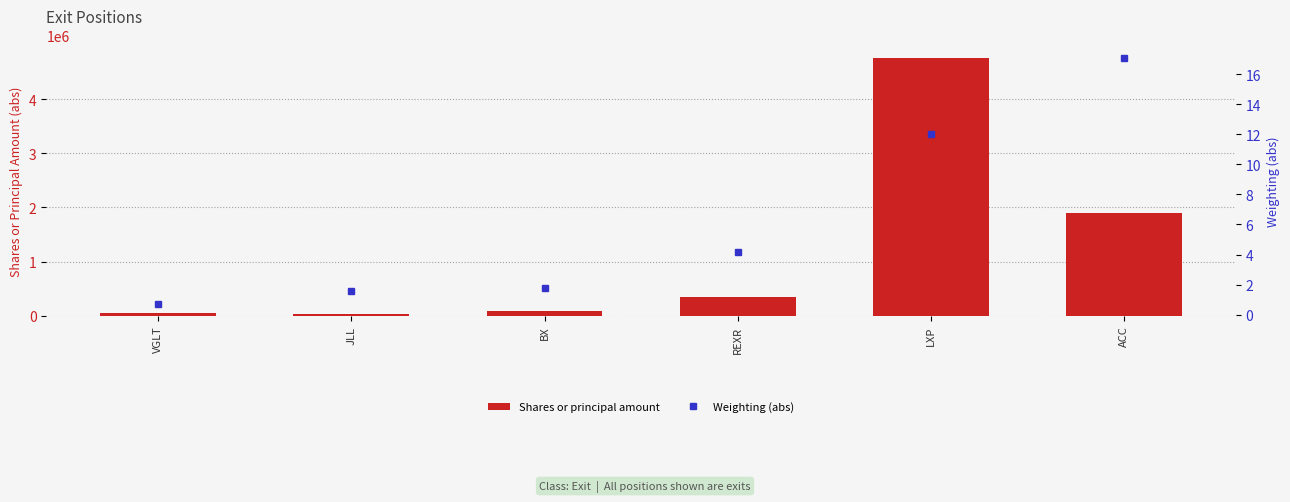

What is the maximum value for Shares or principal amount?

4750277